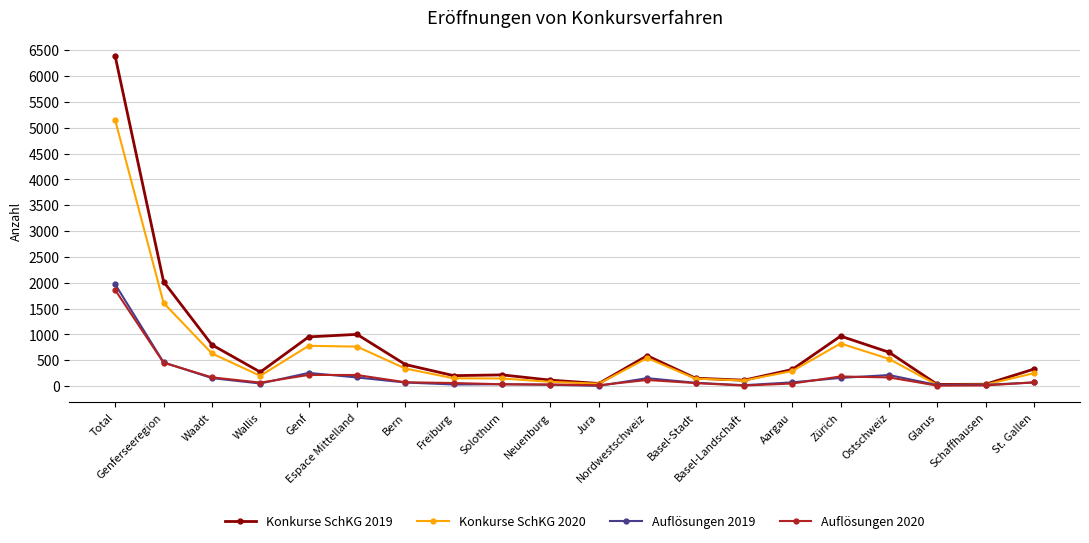

Where is Auflösungen 2019 nearest to the value 986?

Genferseeregion